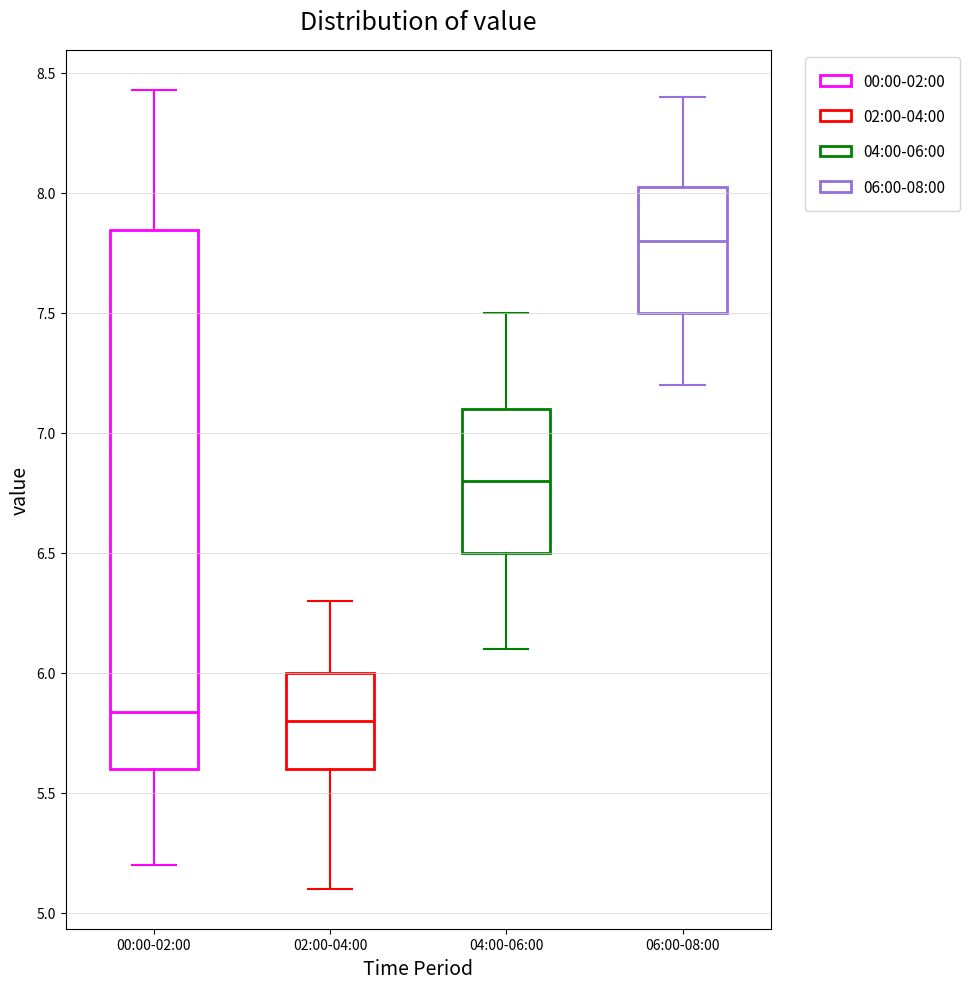

Which box is the tallest, from its lower edge to its upper edge?

00:00-02:00